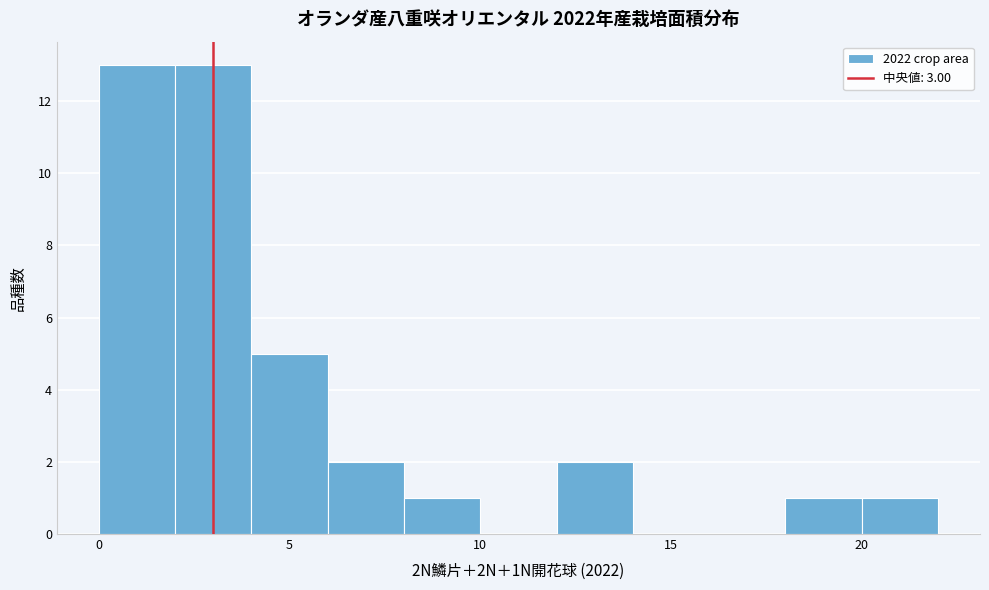

Reading left to right, list every bar in this chart as the range it spans on the x-axis followed by its height. The values are not printed on the chart, so give them approximately, as read against the axis.

0 to 2: 13
2 to 4: 13
4 to 6: 5
6 to 8: 2
8 to 10: 1
10 to 12: 0
12 to 14: 2
14 to 16: 0
16 to 18: 0
18 to 20: 1
20 to 22: 1